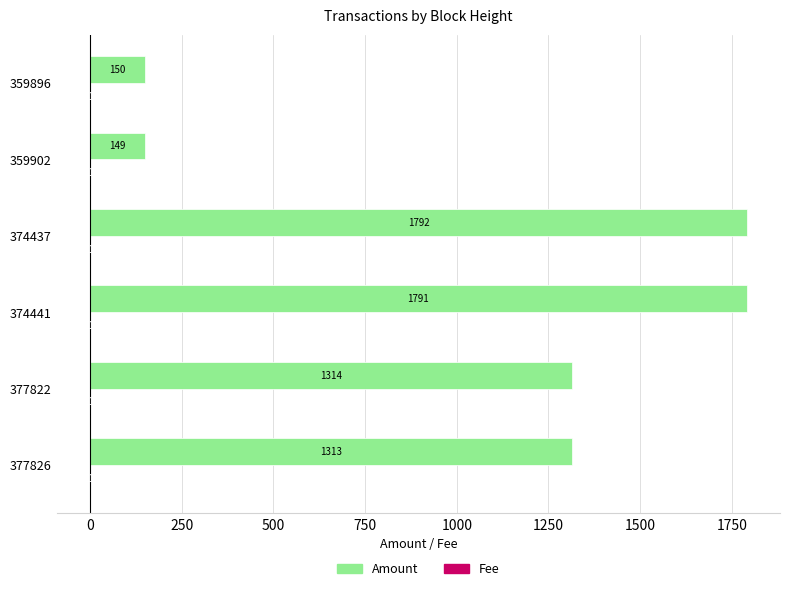

What is the total value across all series at 359902?

148.0